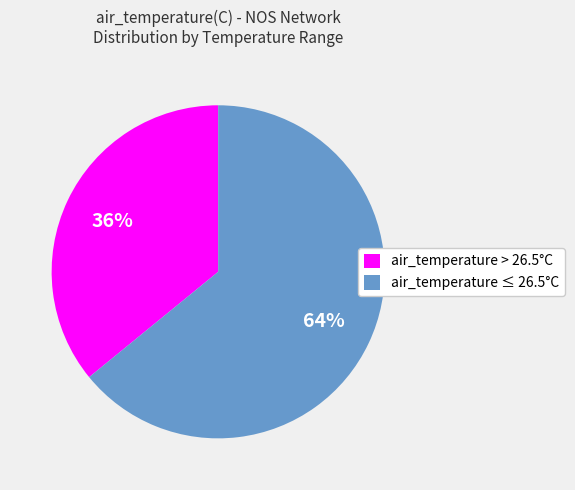

How many segments does this pie chart have?

2